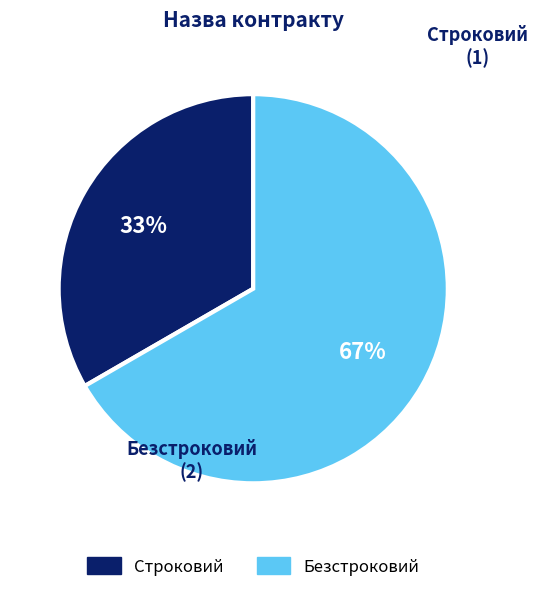

Which has a higher value, Строковий or Безстроковий?

Безстроковий